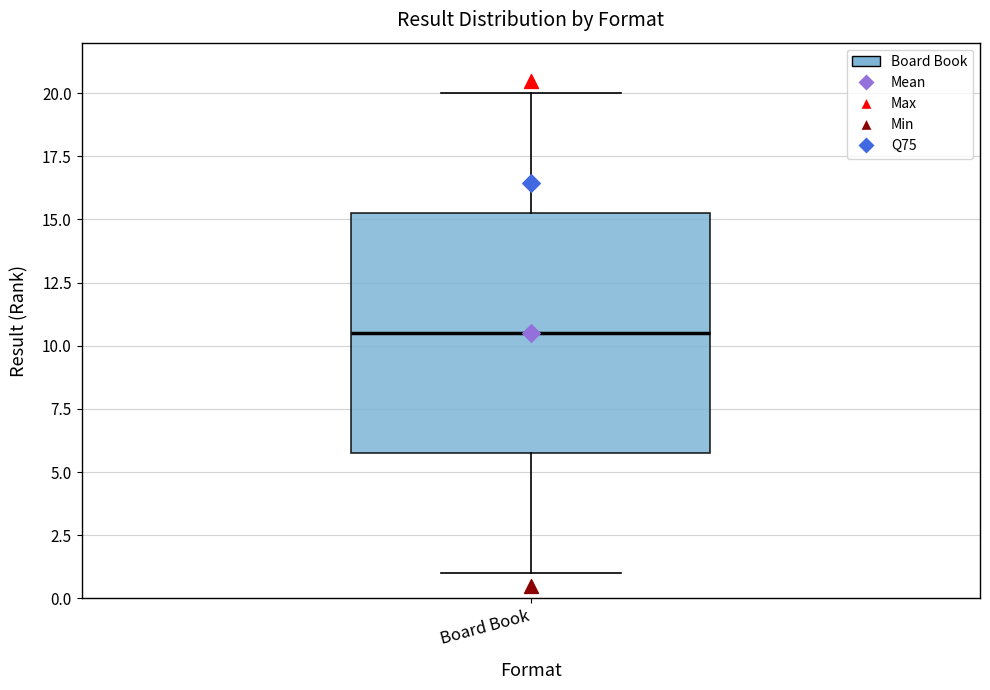

Where is the upper edge of the box for Board Book on the y-axis? The values are not printed on the chart, so give them approximately, as read against the axis.

15.5